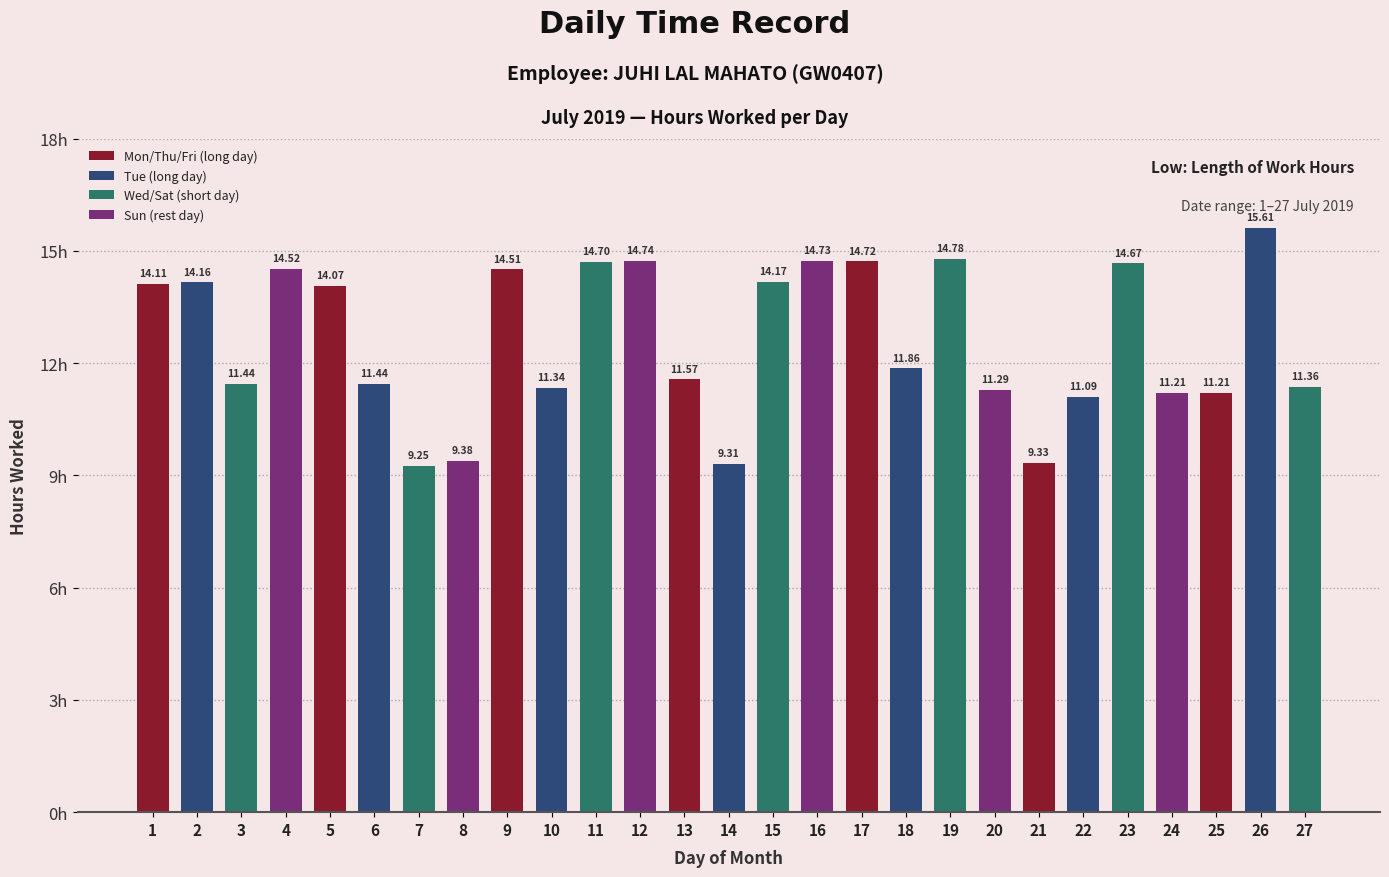

Is it true that the value at 16 is 14.7?

True